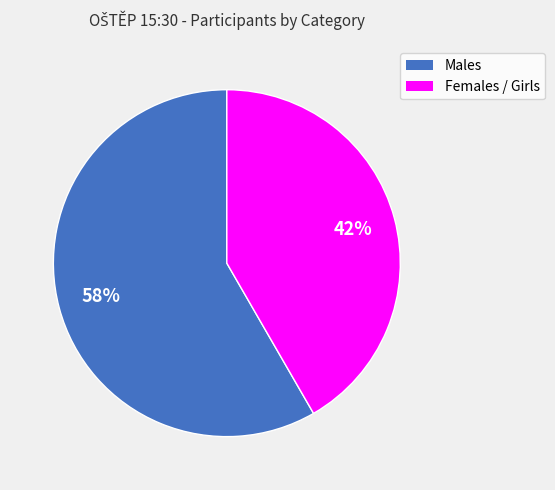

To the nearest percent, what is the average slice percentage?

50%